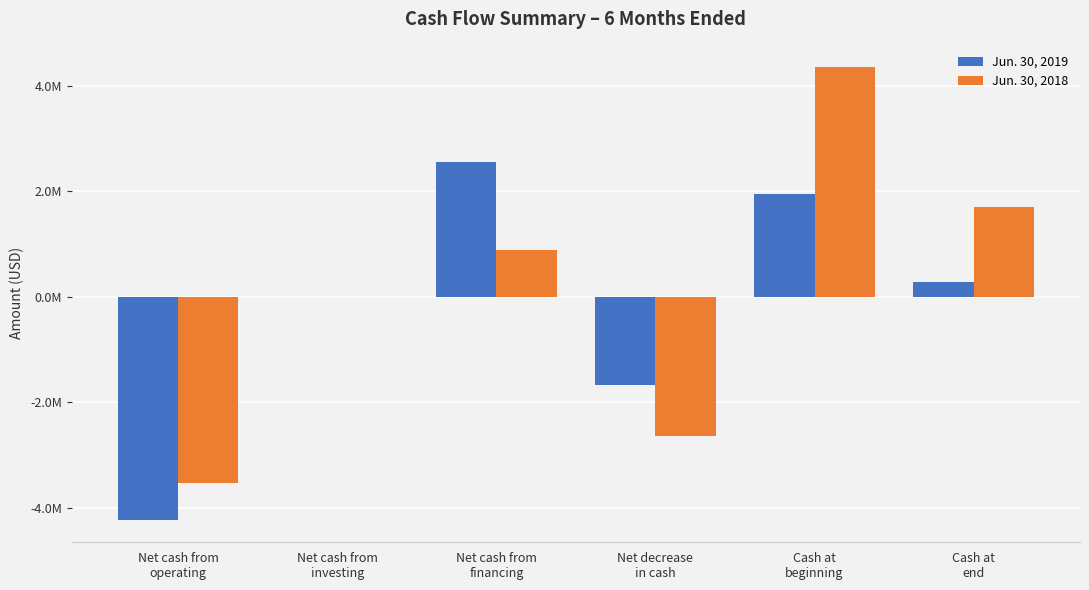

What are all the series names shown in the legend?

Jun. 30, 2019, Jun. 30, 2018